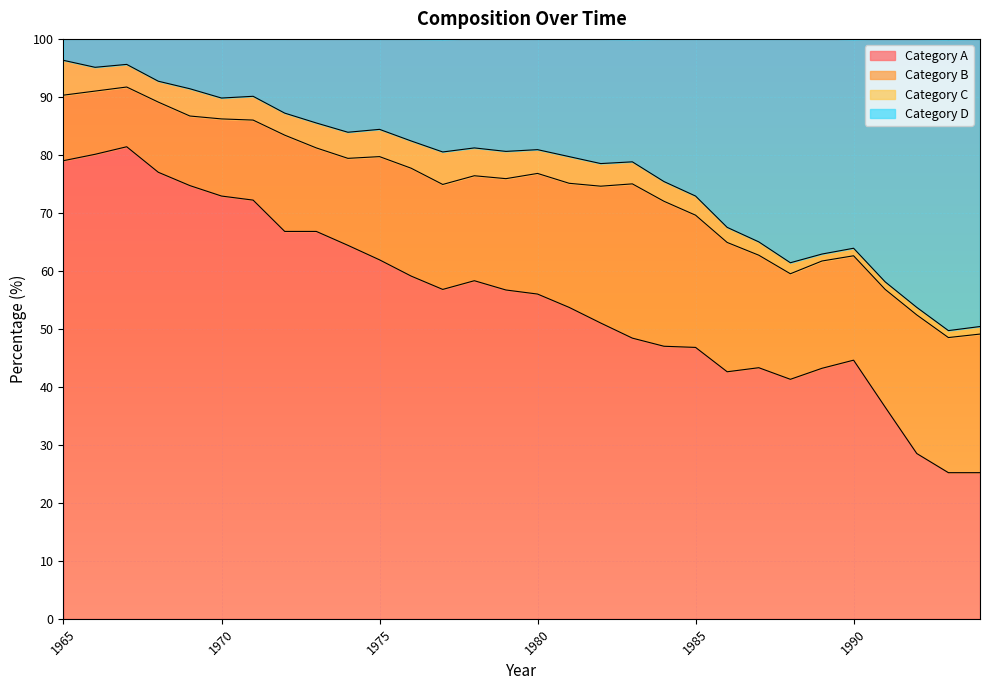

The Category A series shows 90.7 at 1972. True or false?

False